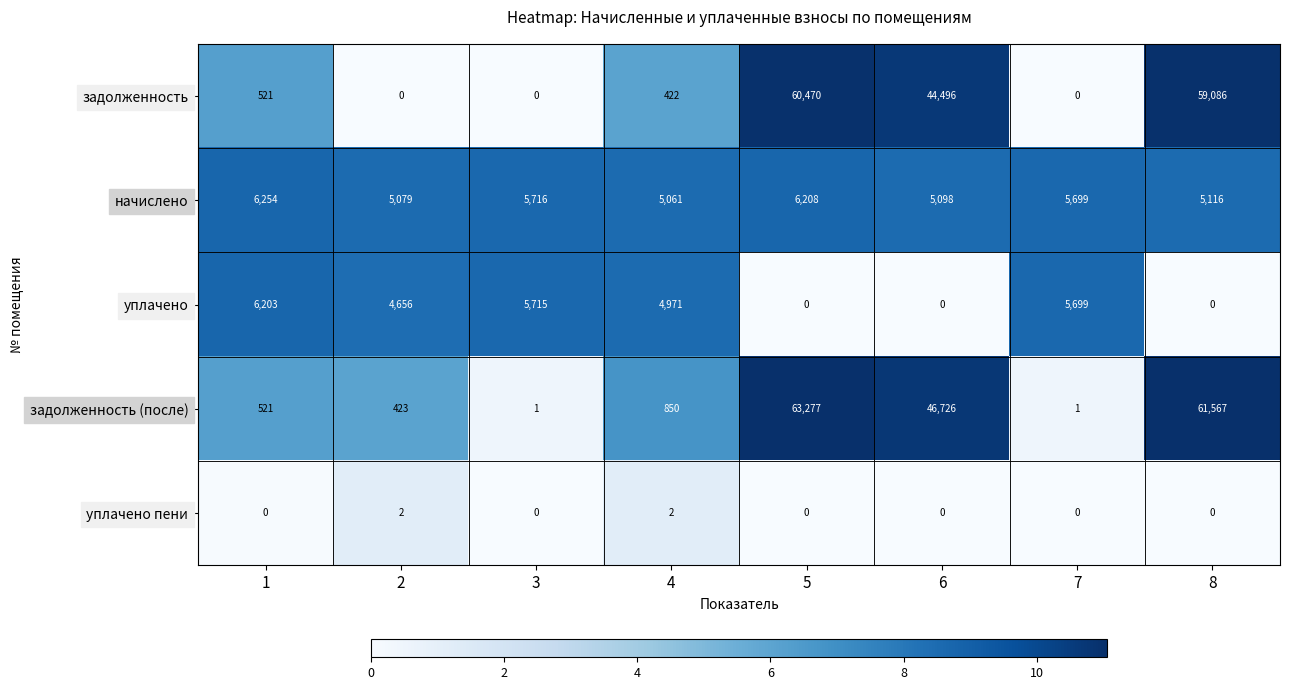

What is the difference between the maximum and second lowest values in the уплачено series?

6203